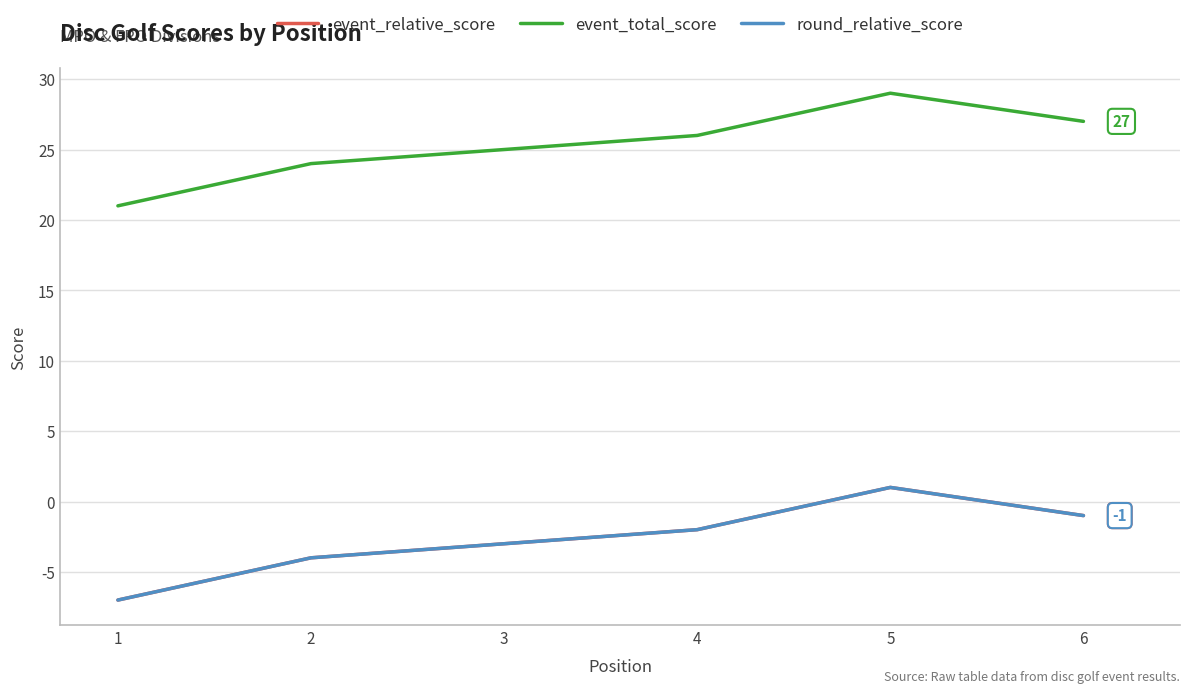

Rank the categories by round_relative_score value from lowest to highest.

1, 2, 3, 4, 6, 5